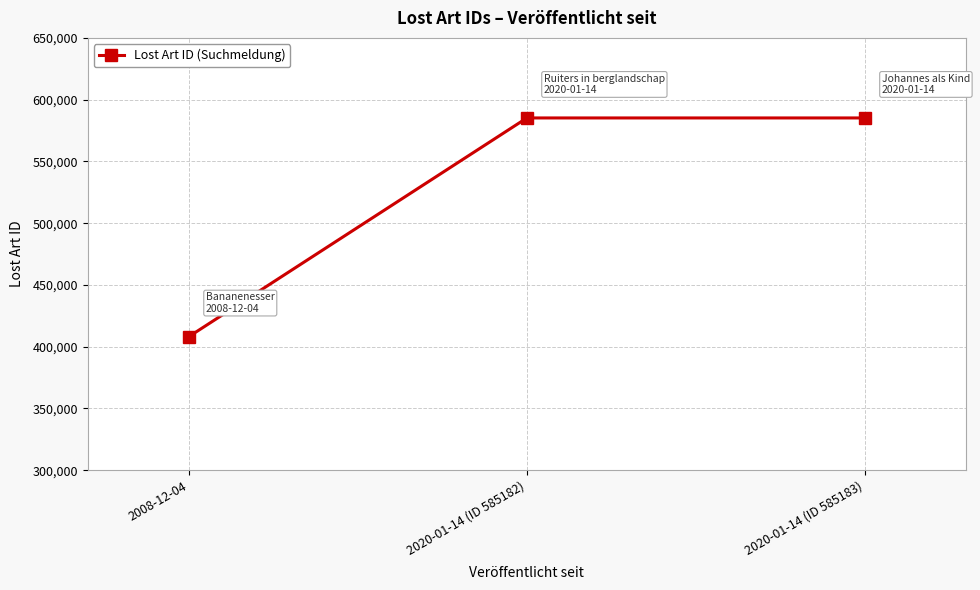

What is the difference between the maximum and minimum values?

177009